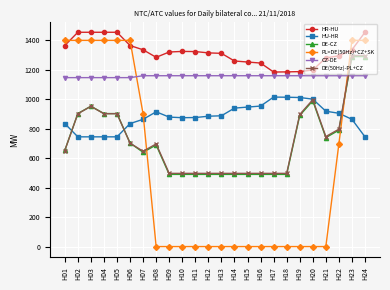

How many lines are shown in the chart?

6